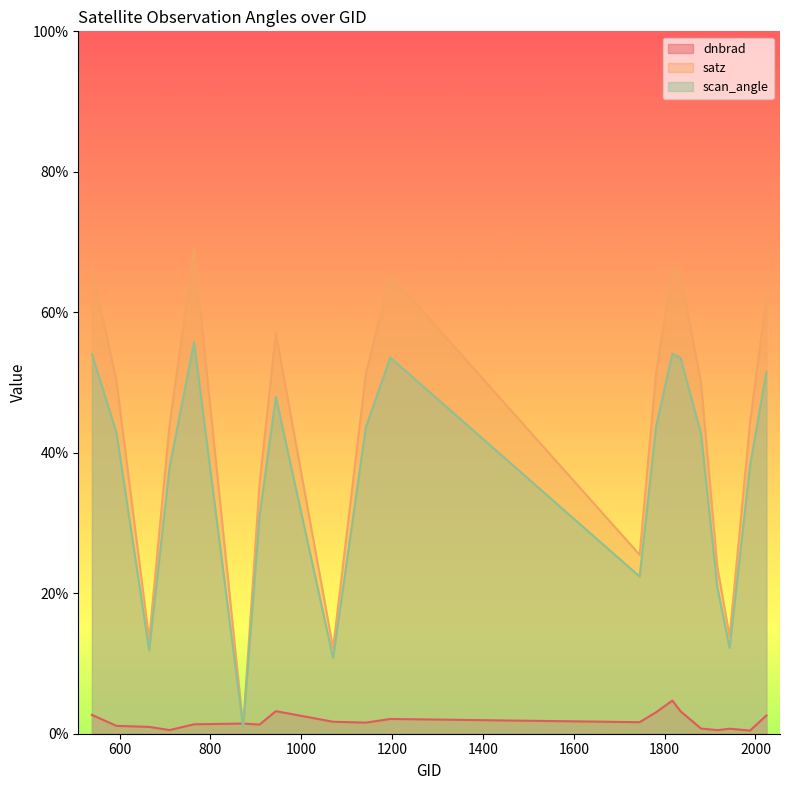

Which has a higher value, 665 or 1835?

1835